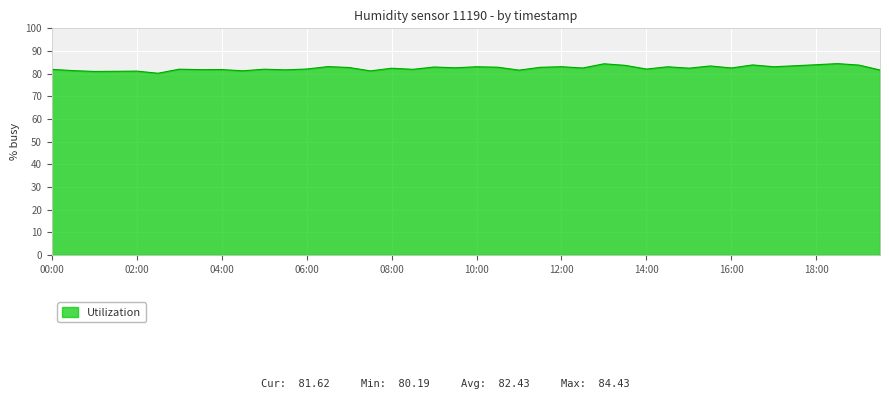

How many lines are shown in the chart?

1